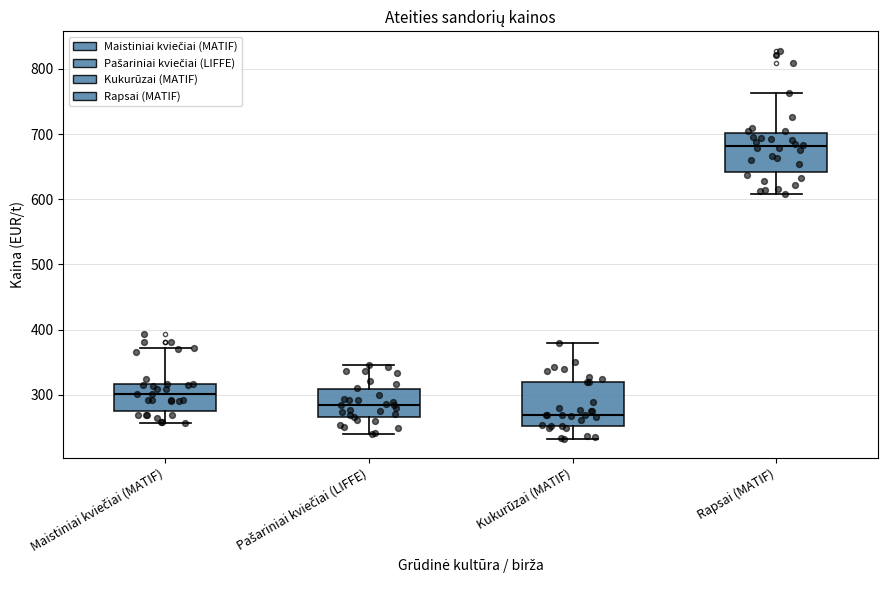

Where is the upper edge of the box for Pašariniai kviečiai (LIFFE) on the y-axis? The values are not printed on the chart, so give them approximately, as read against the axis.

310